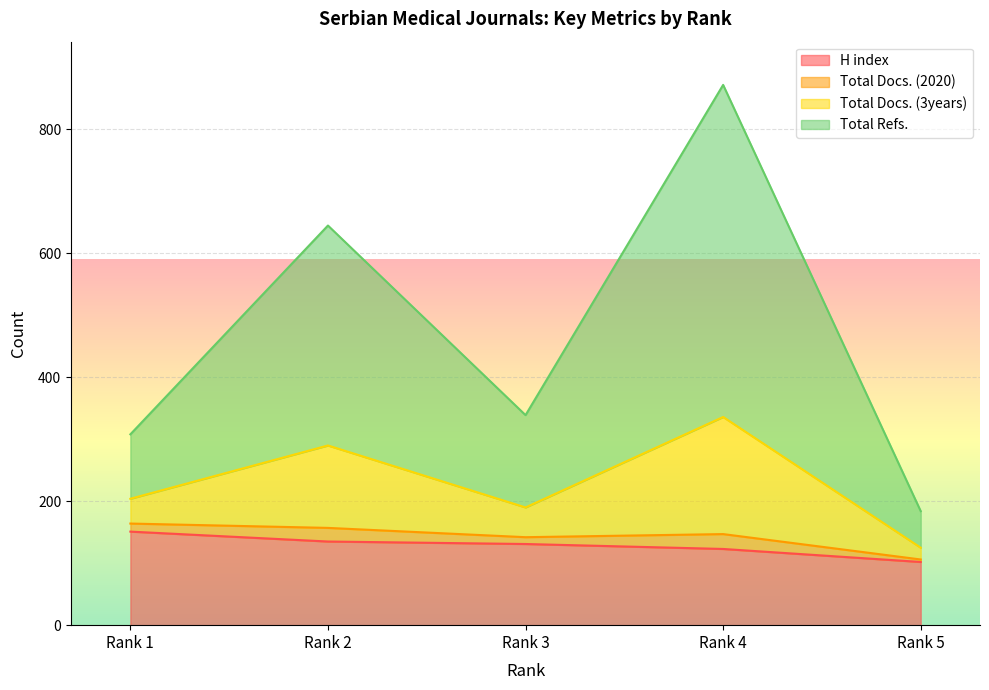

What is the highest value of the H index series?

151